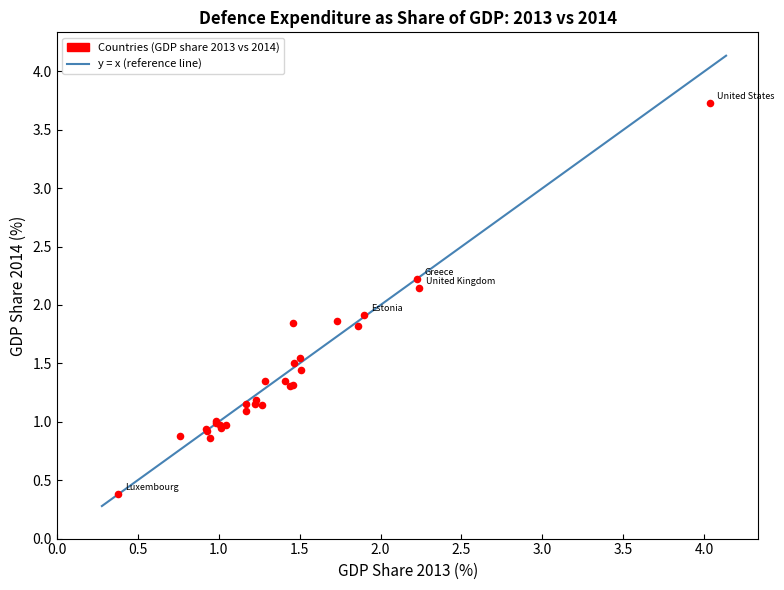

What Y value in the scatter plot is closest to 2?

1.9